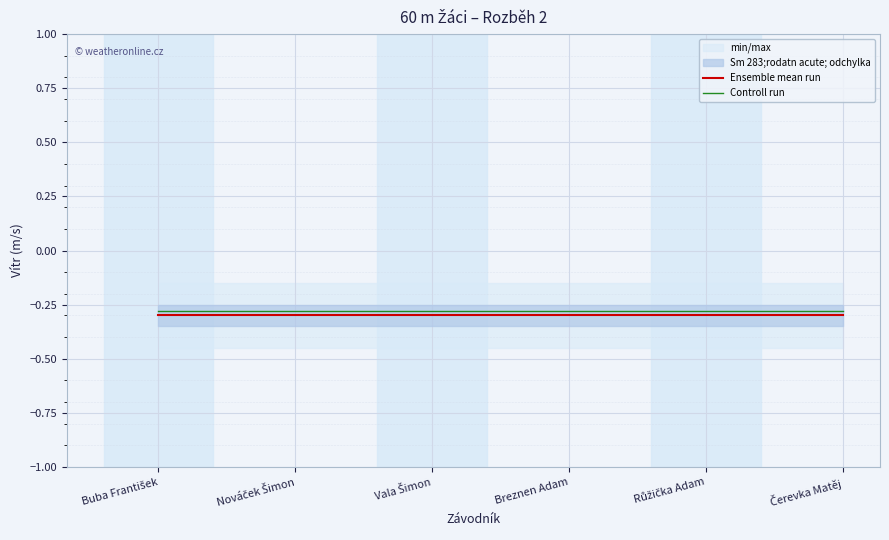

True or false: Controll run and Ensemble mean run cross at least once.

False